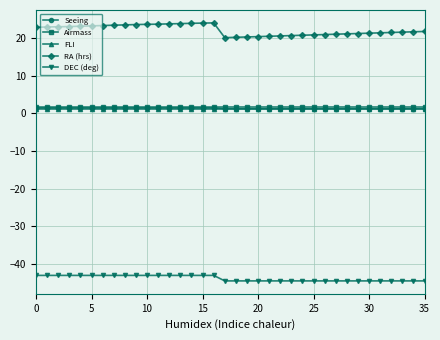

Which series has the largest range (max minus min)?

RA (hrs)